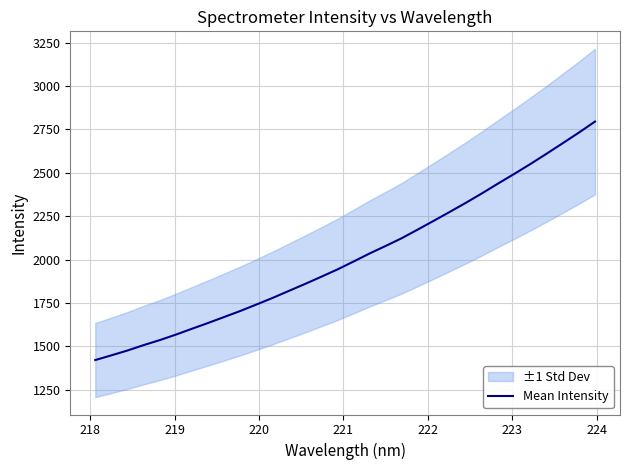

How many data points are less than 1988?

16